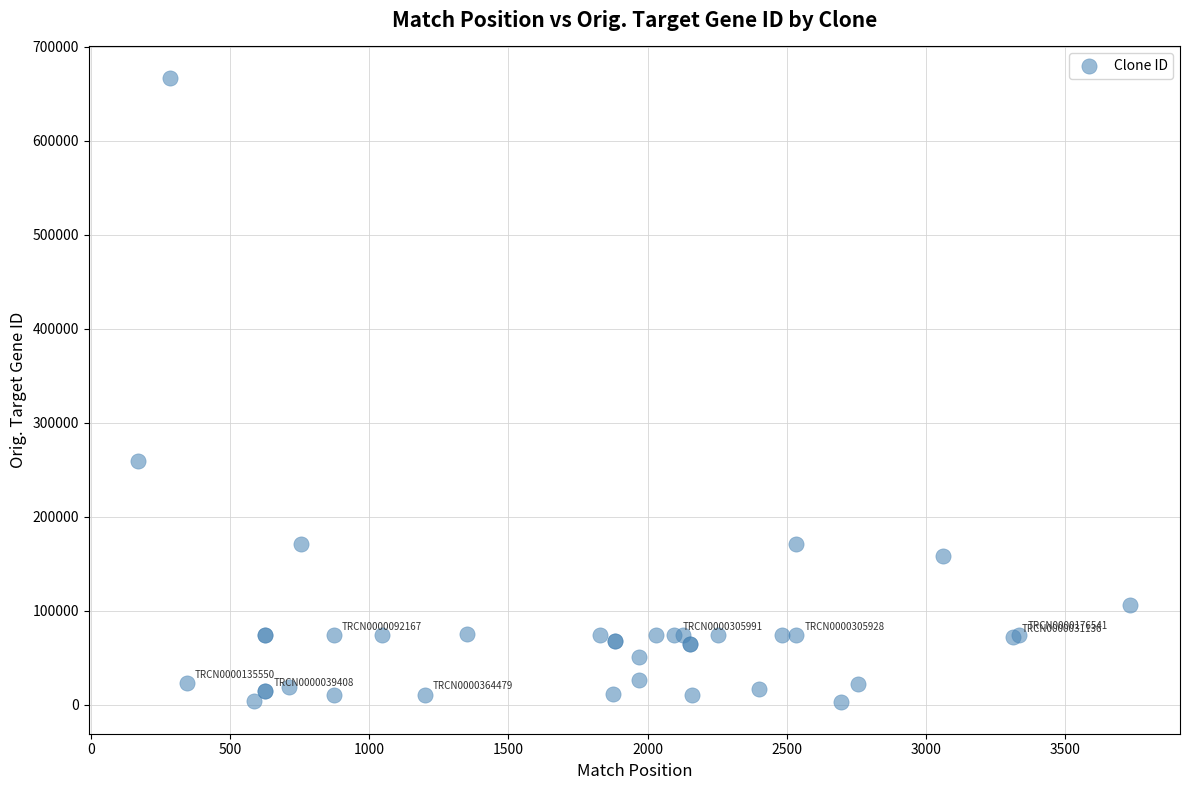

What Y value in the scatter plot is closest to 334900?

259072